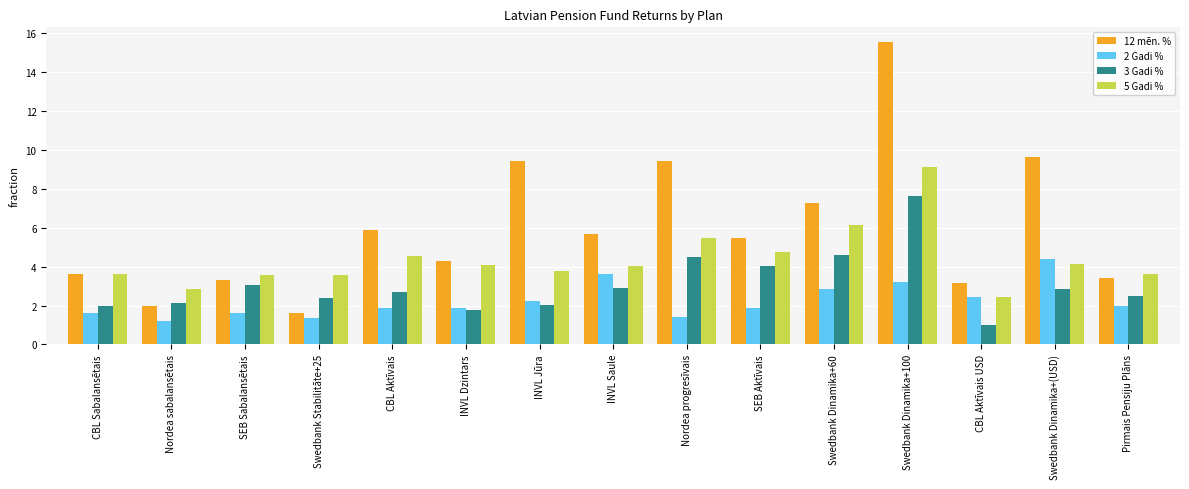

What is the difference between the highest and lowest values at Swedbank Dinamika+(USD)?

6.7